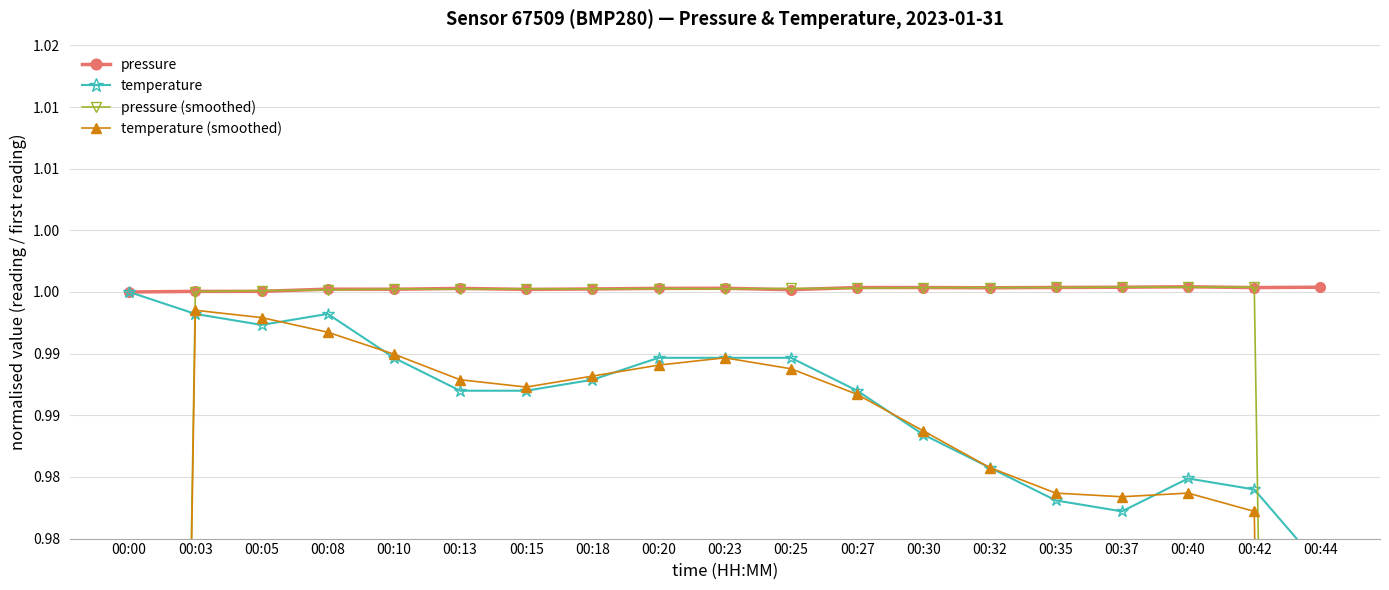

True or false: pressure and pressure (smoothed) cross at least once.

True